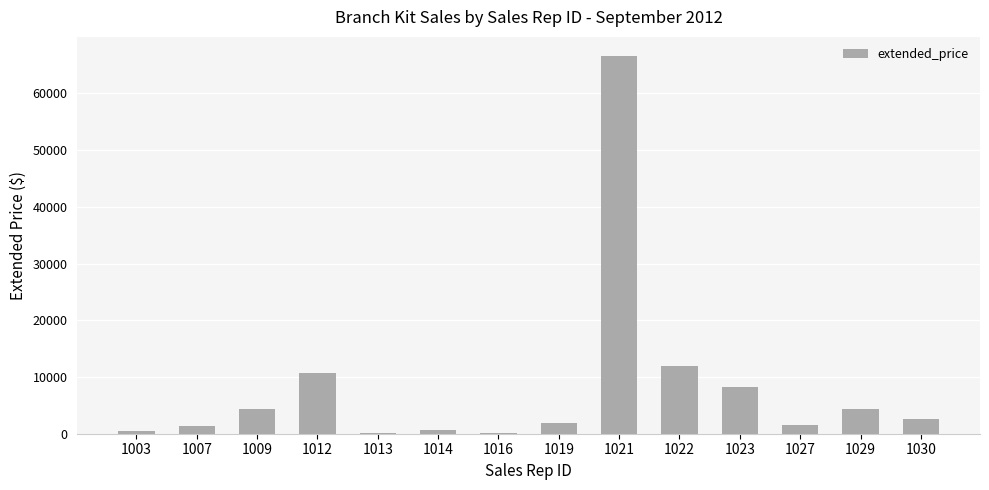

Count the number of categories in the chart.

14